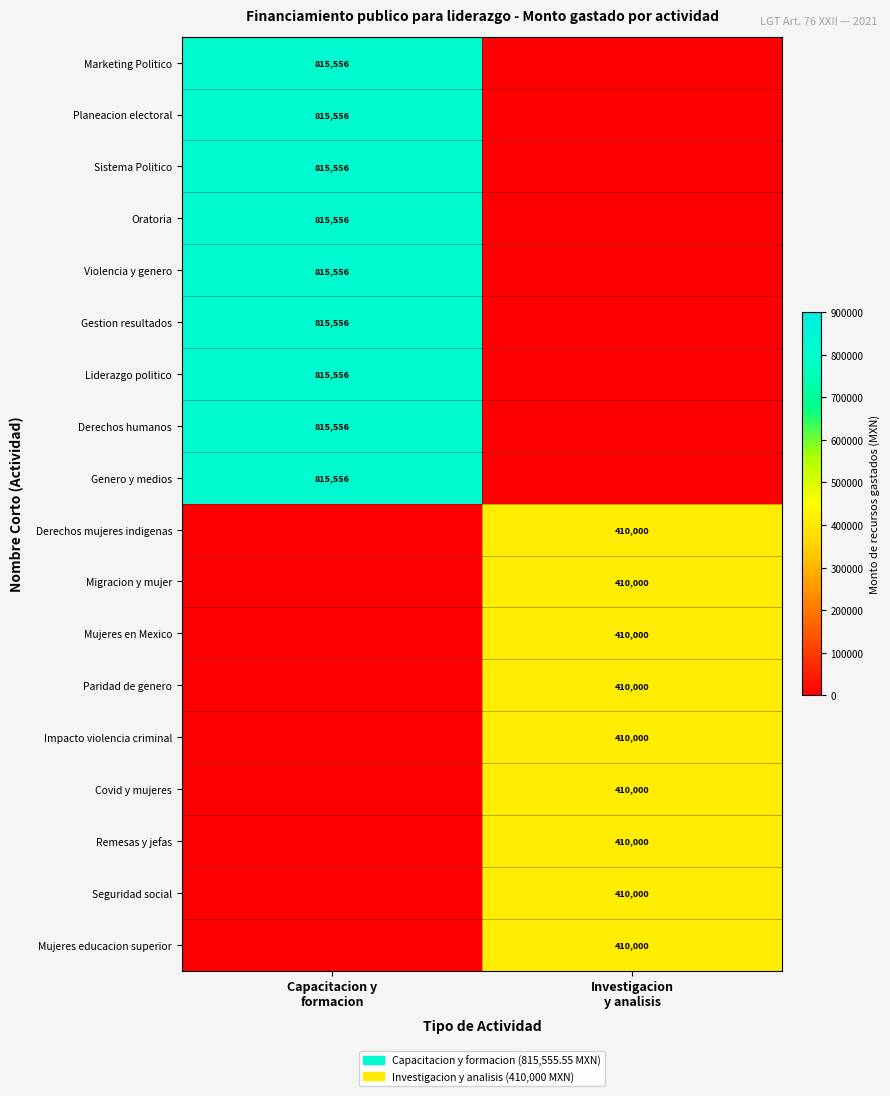

Where does the Marketing Politico series first go above 815555?

Capacitacion y formacion